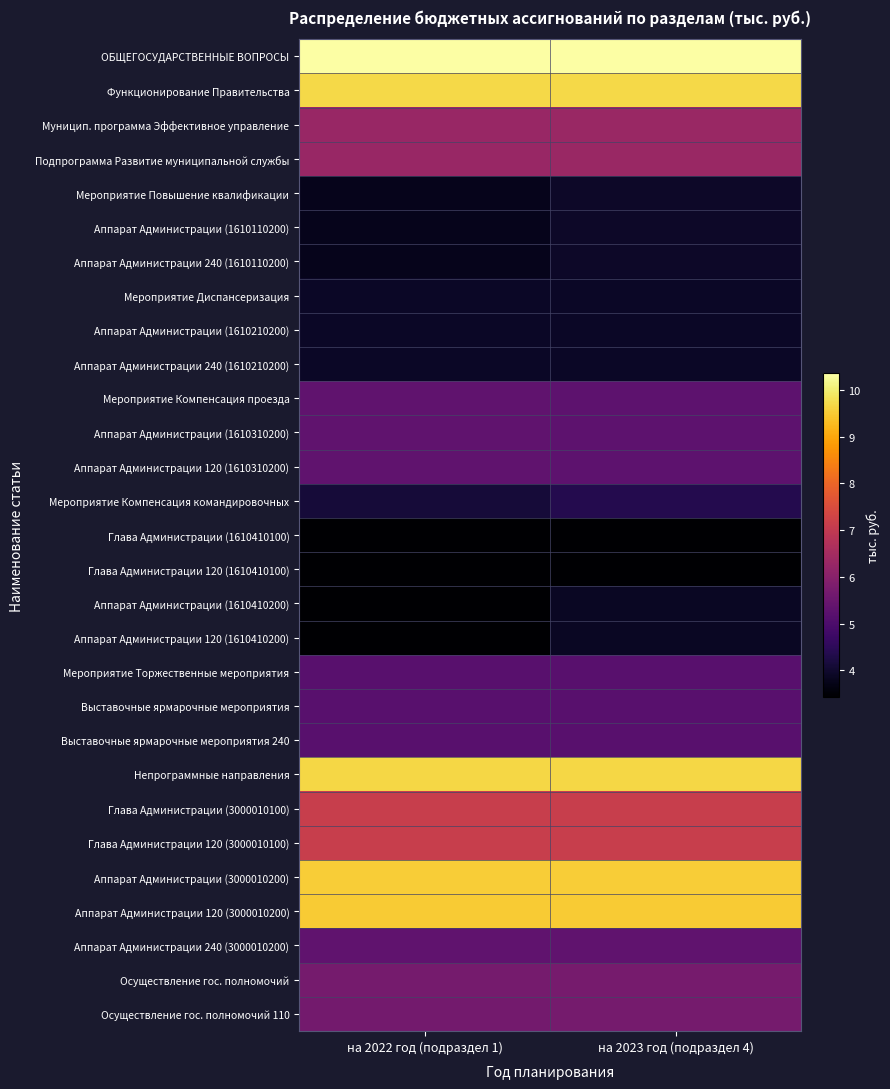

At how many categories does at least one series exceed 4?

2